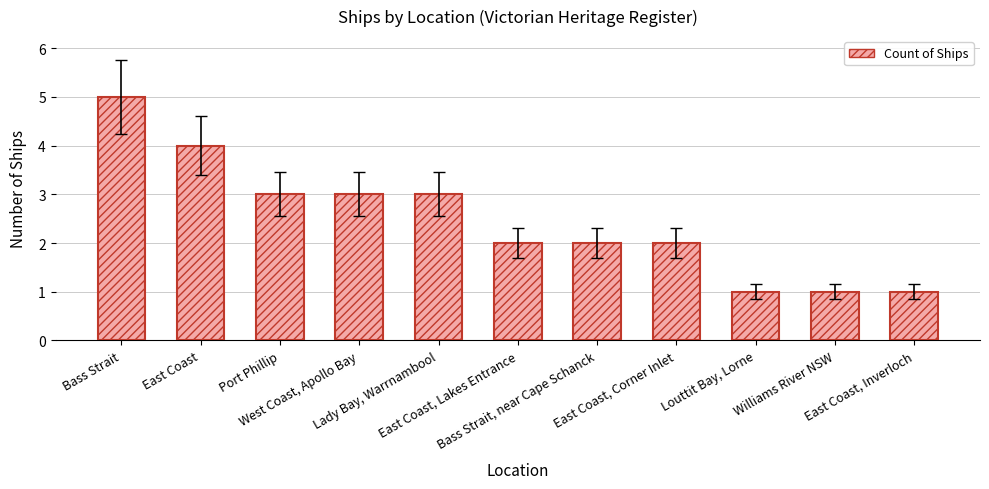

True or false: the data shows 6 at East Coast.

False